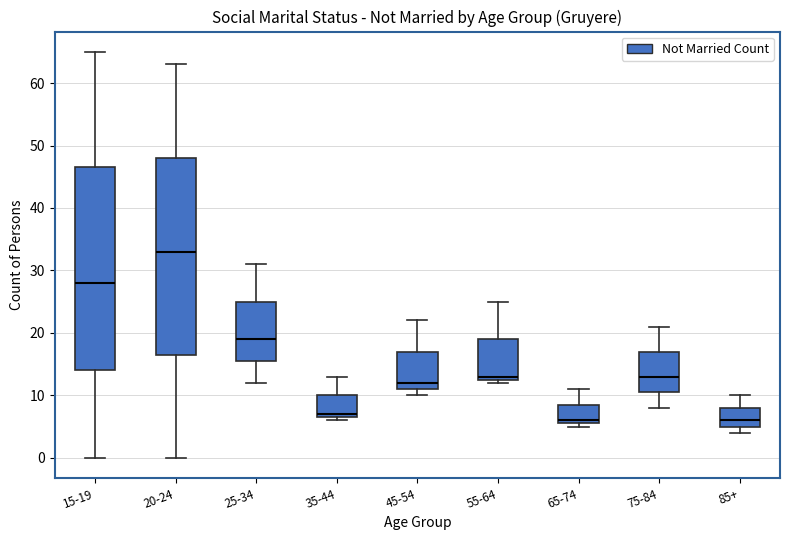

Where does the upper whisker of the box for 45-54 end on the y-axis? The values are not printed on the chart, so give them approximately, as read against the axis.

22